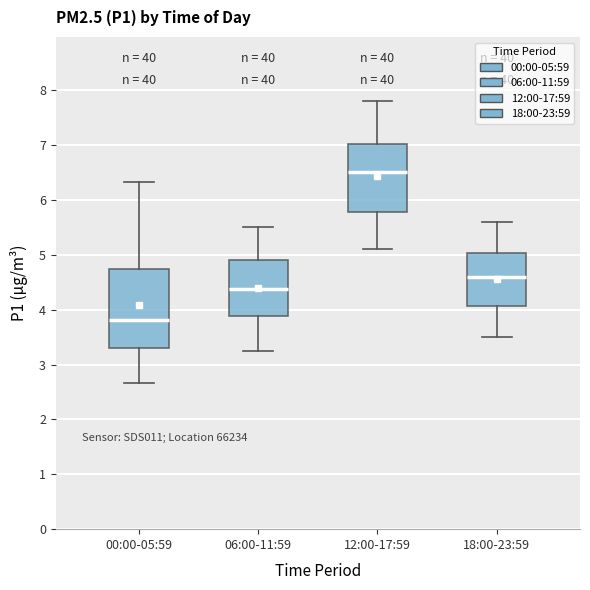

Where does the upper whisker of the box for 18:00-23:59 end on the y-axis? The values are not printed on the chart, so give them approximately, as read against the axis.

5.6